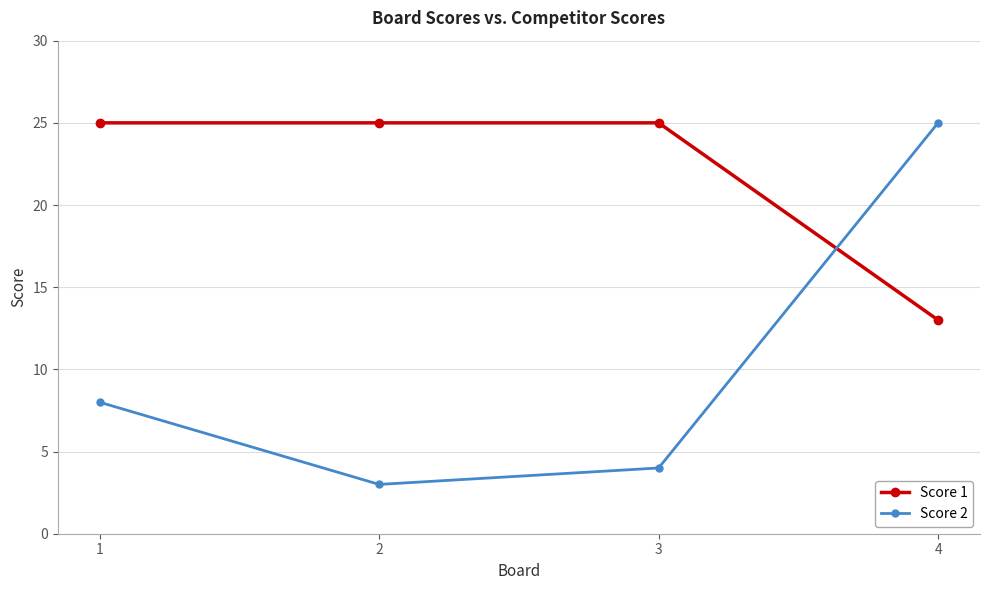

Count the number of data series in this chart.

2